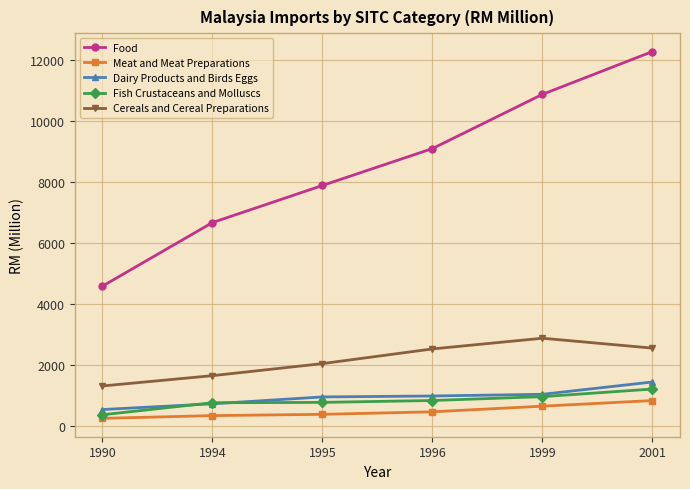

Which series has the largest range (max minus min)?

Food